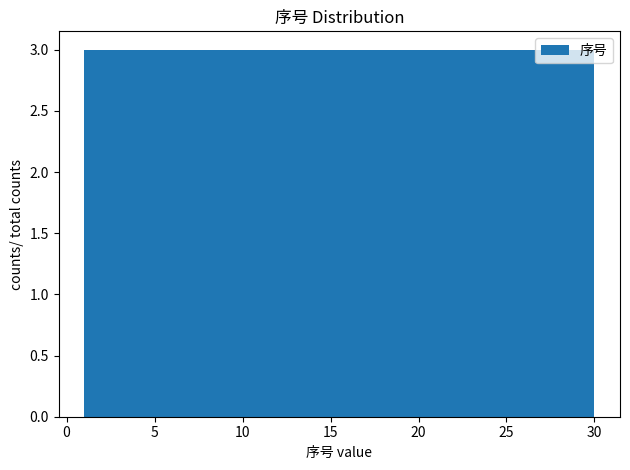

Reading left to right, transcribe this chart: for each bar, give the range it covers on the x-axis and its height. Neither the bar edges nor the heights are printed on the chart, so give them approximately, as read against the axes.

1.0 to 3.9: 3
3.9 to 6.8: 3
6.8 to 9.7: 3
9.7 to 12.6: 3
12.6 to 15.5: 3
15.5 to 18.4: 3
18.4 to 21.3: 3
21.3 to 24.2: 3
24.2 to 27.1: 3
27.1 to 30.0: 3